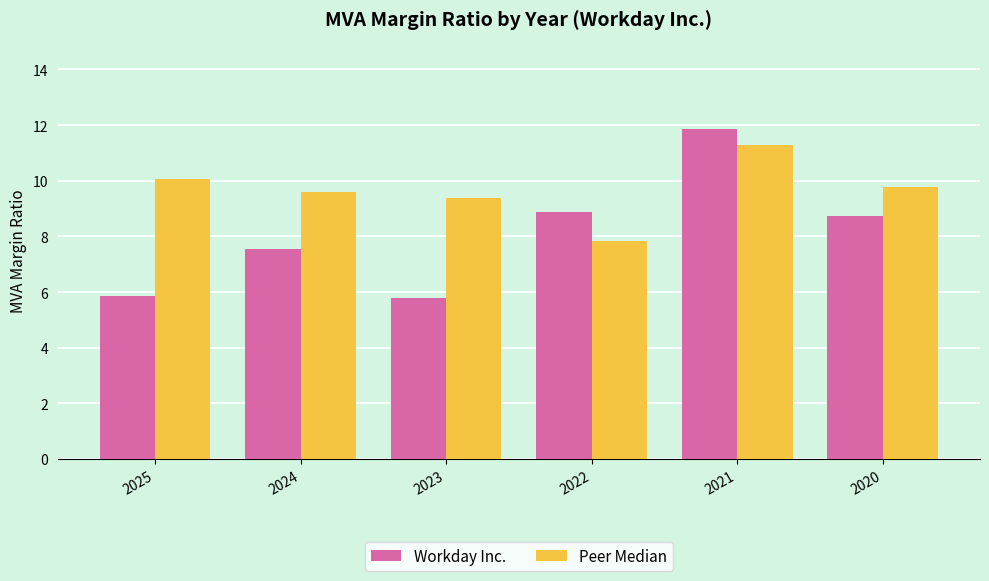

What is the difference between the Workday Inc. values at 2023 and 2025?

0.1